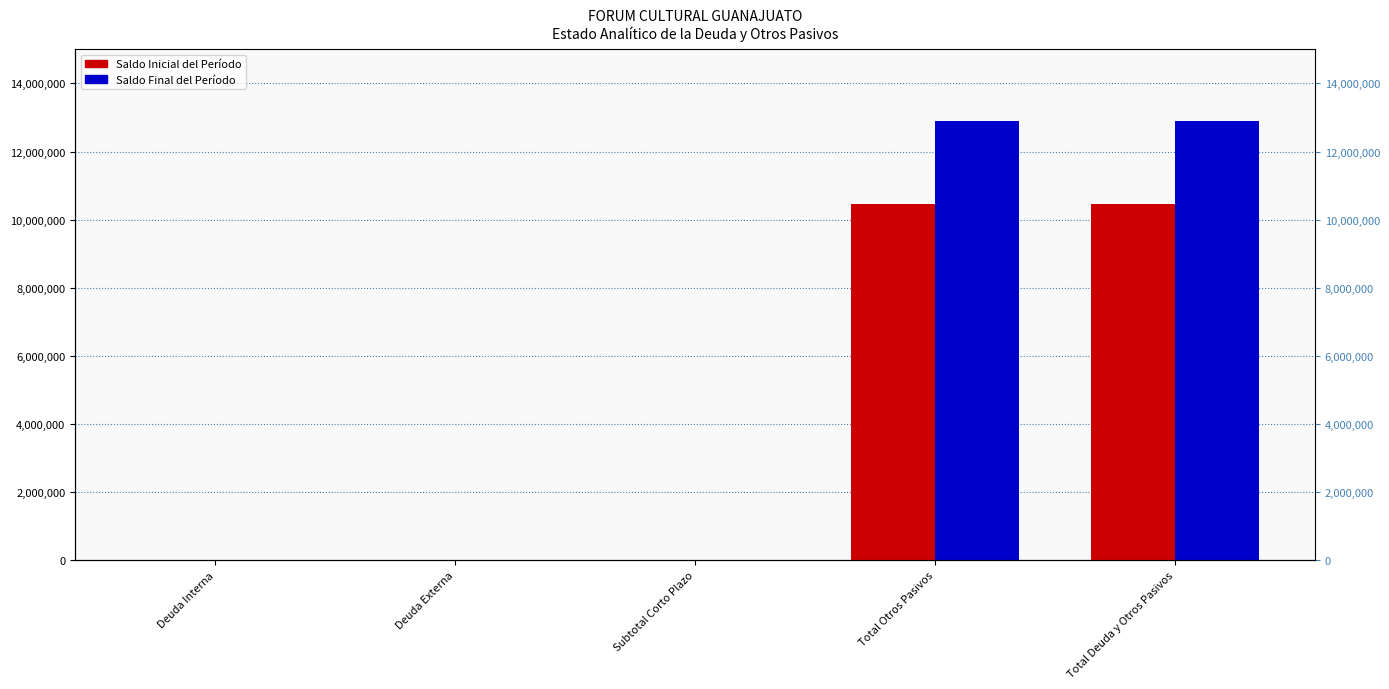

How many bars are there in total?

10